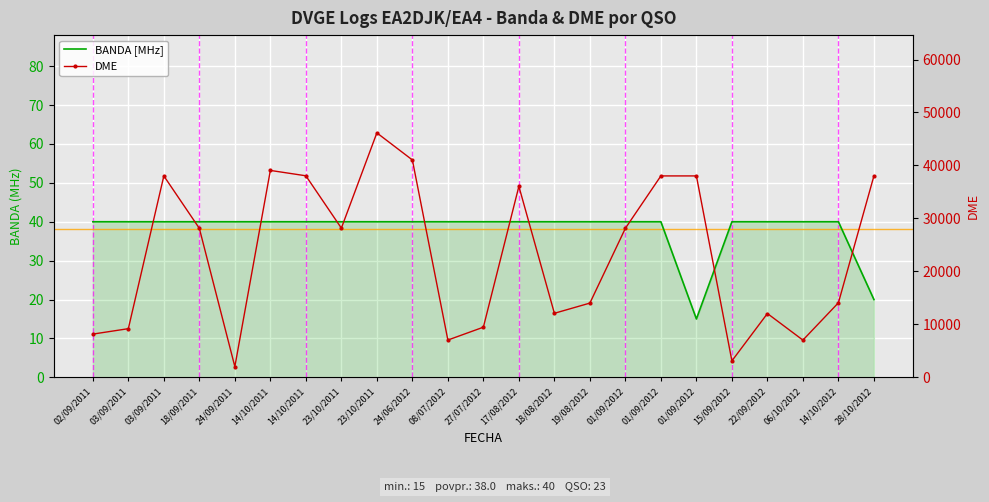

What is the sum of the BANDA [MHz] values at 01/09/2012 and 01/09/2012?

55